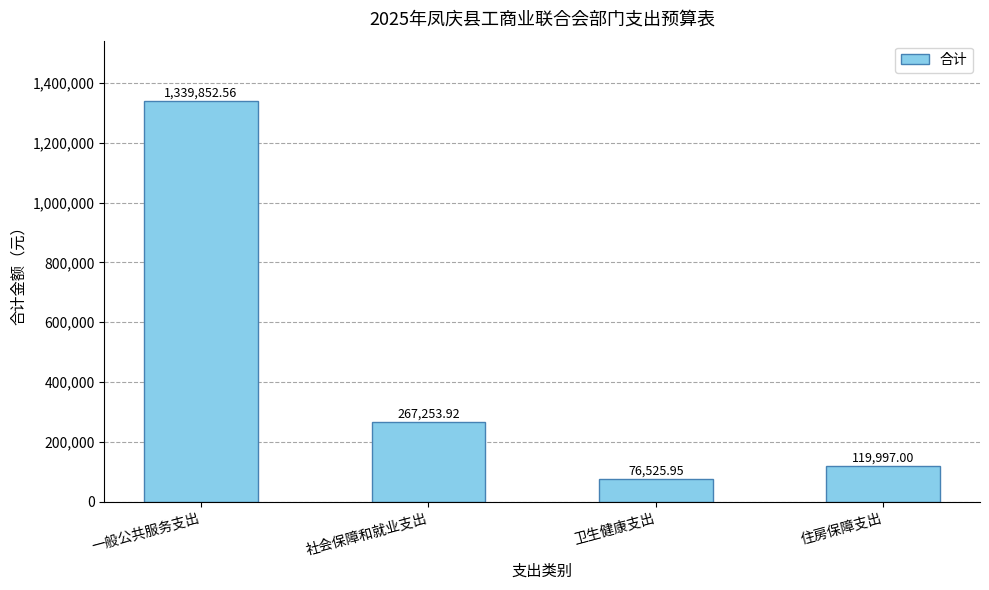

What is the sum of the values at 社会保障和就业支出 and 一般公共服务支出?

1607106.5